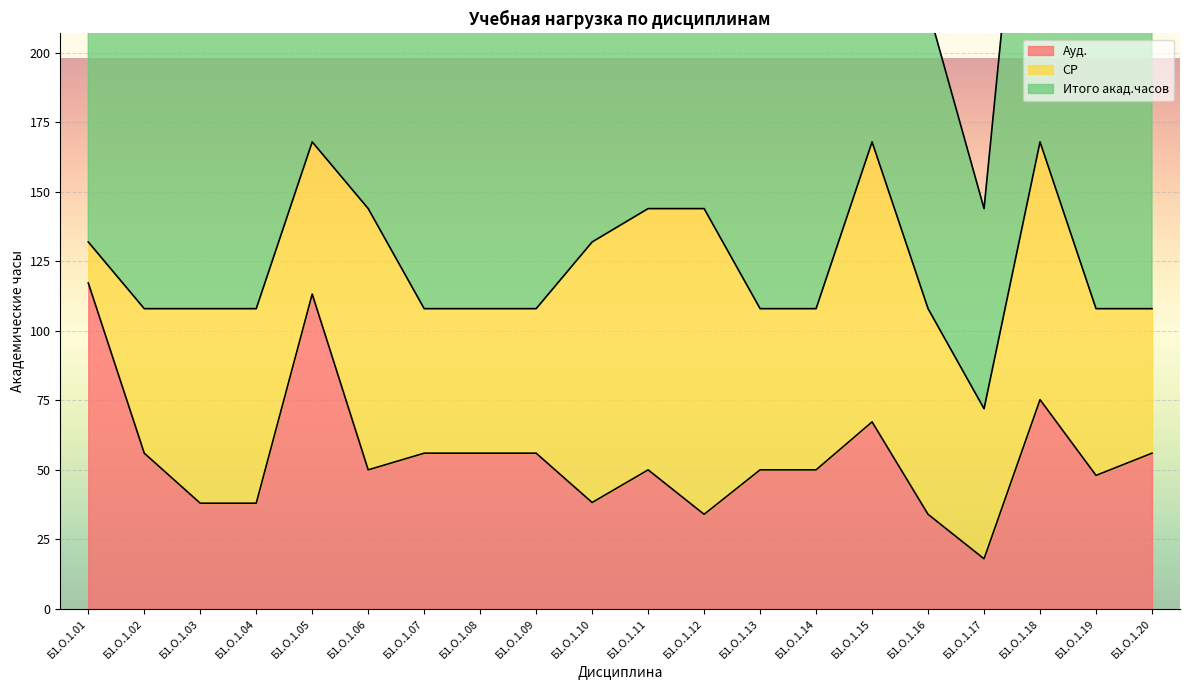

True or false: Итого акад.часов and Ауд. cross at least once.

False